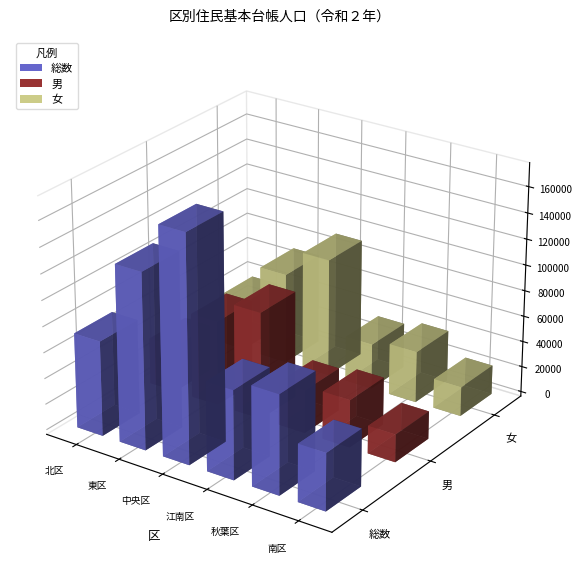

Where does the 女 series first go above 39732?

東区